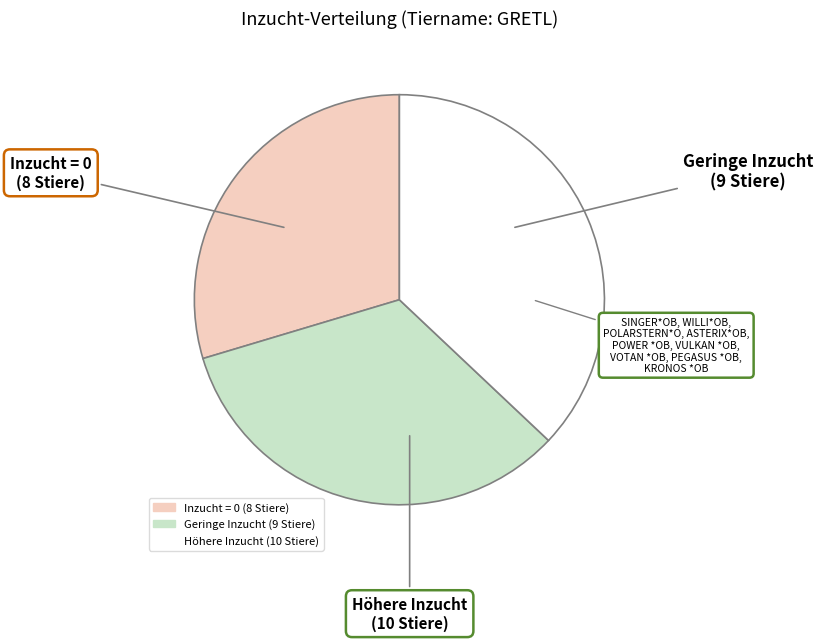

How many segments does this pie chart have?

3